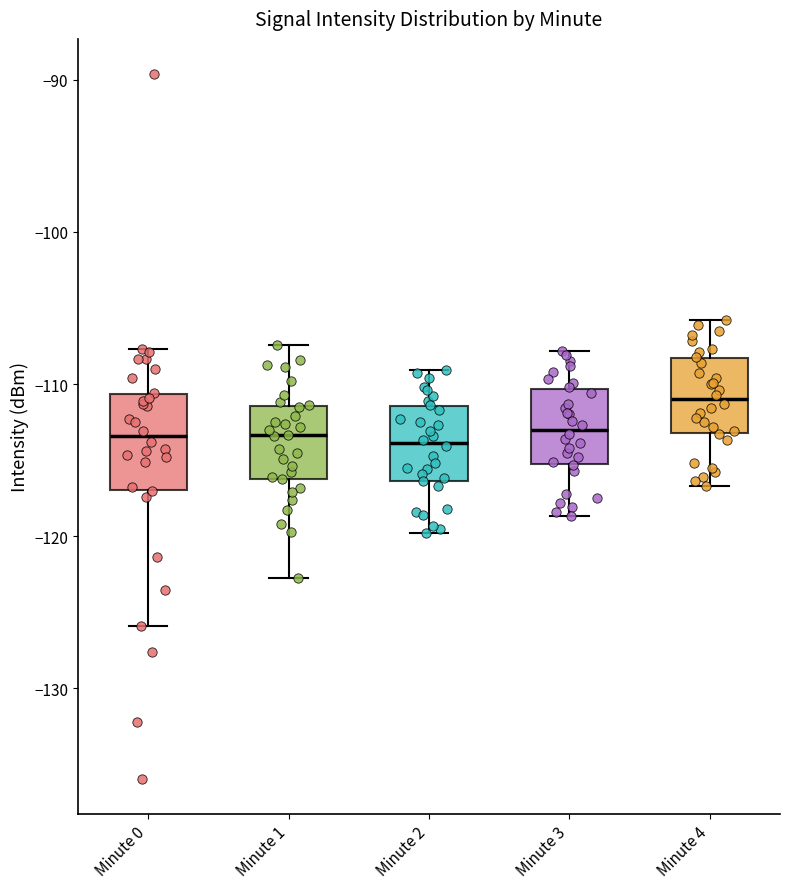

Reading left to right, read every box against the y-axis: the position of its median line, the range the box covers, and the ends of its whiskers. The values are not printed on the chart, so give them approximately, as read against the axis.

Minute 0: median -113, box -117 to -111, whiskers -126 to -108
Minute 1: median -113, box -116 to -111, whiskers -123 to -107
Minute 2: median -114, box -116 to -111, whiskers -120 to -109
Minute 3: median -113, box -115 to -110, whiskers -119 to -108
Minute 4: median -111, box -113 to -108, whiskers -117 to -106